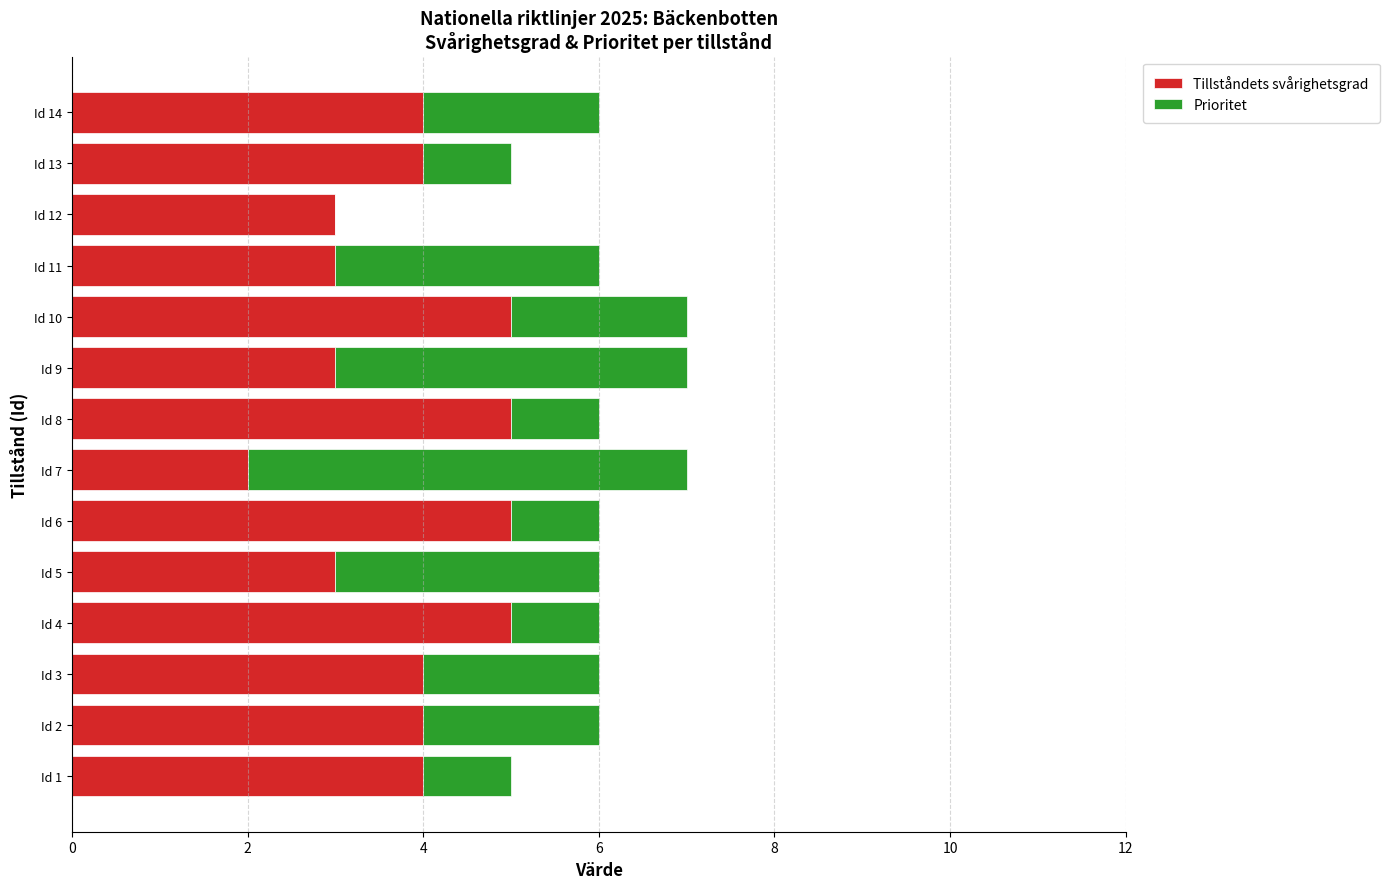

True or false: Tillståndets svårighetsgrad has a value of 1 at Id 12.

False